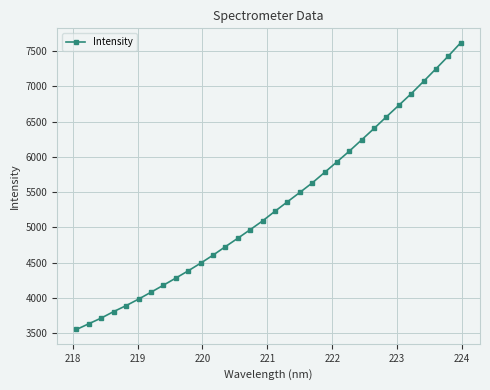

What is the difference between the maximum and minimum values?

4059.9